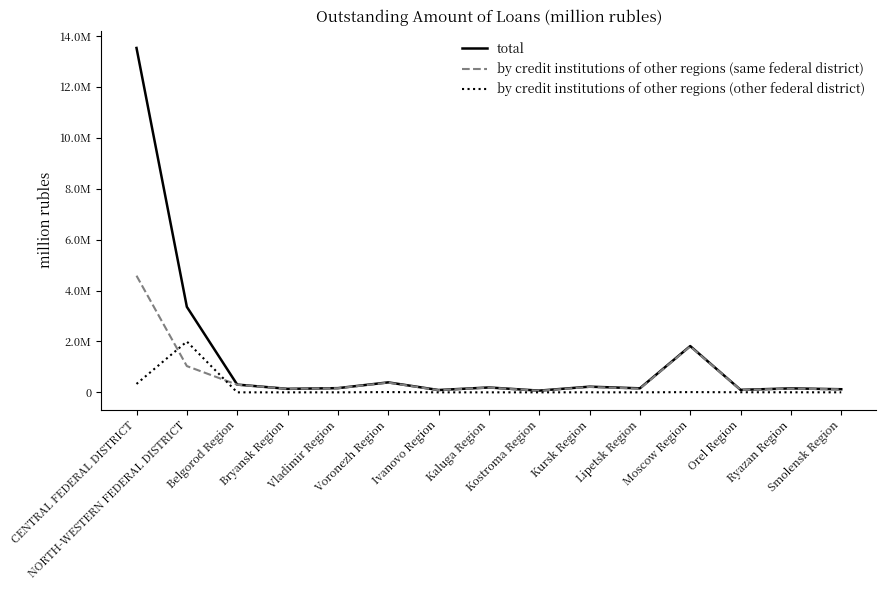

What is the average value of the total series?

1387421